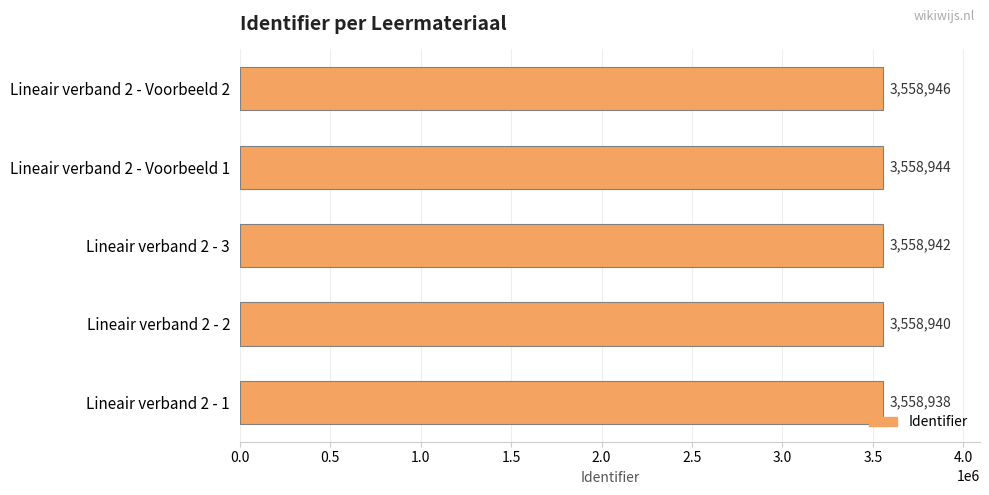

Rank the categories by value from lowest to highest.

Lineair verband 2 - 1, Lineair verband 2 - 2, Lineair verband 2 - 3, Lineair verband 2 - Voorbeeld 1, Lineair verband 2 - Voorbeeld 2